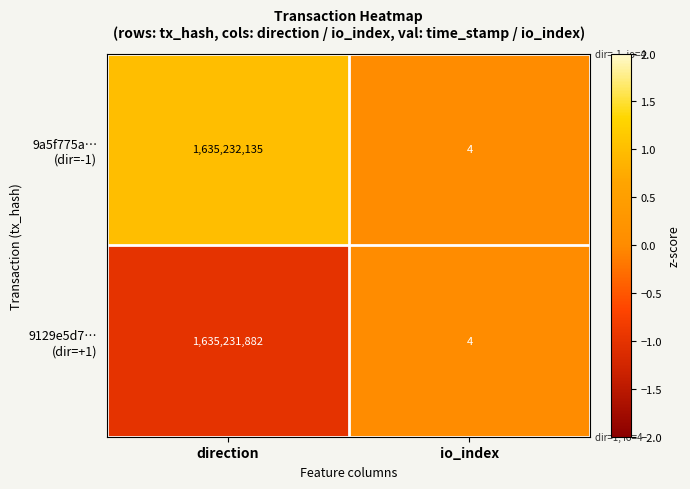

What is the difference between the highest and lowest values at direction?

253